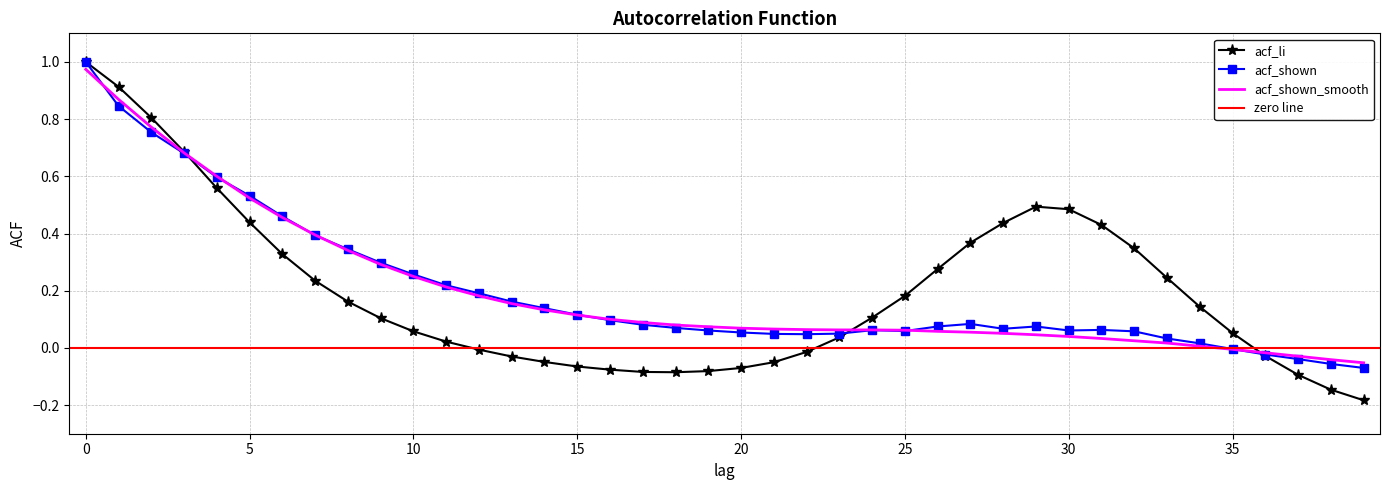

How many positive values does the acf_shown_smooth series have?

35